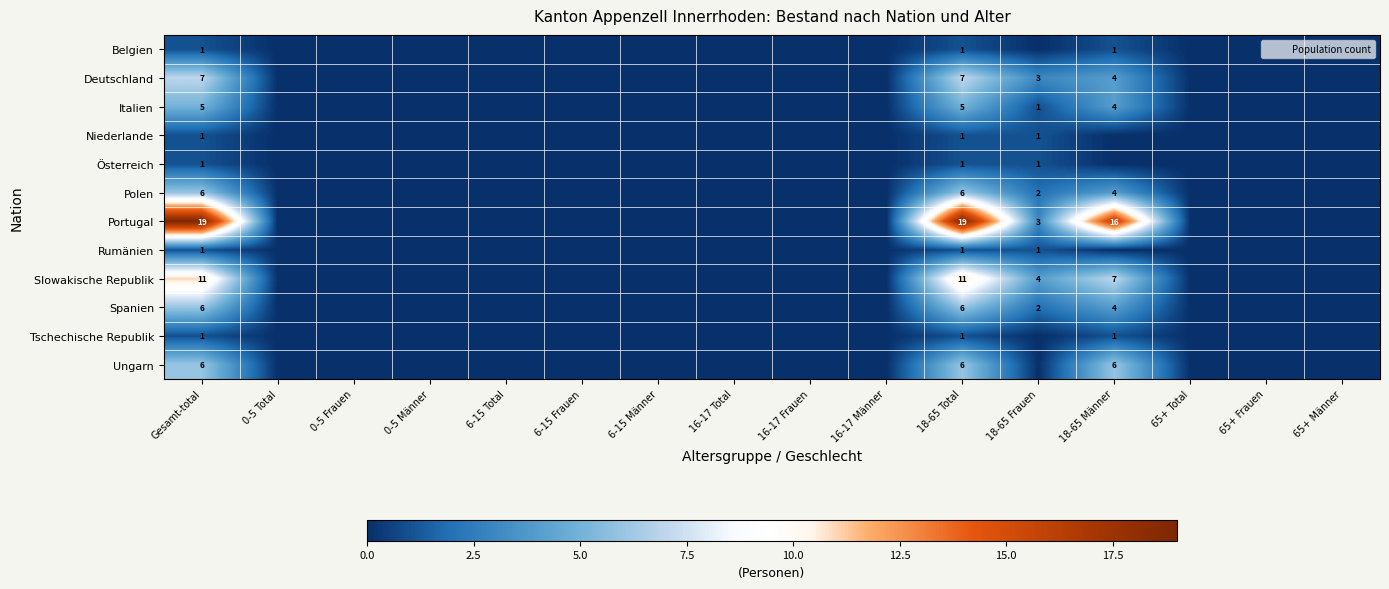

Which series has the largest total across all categories?

Portugal